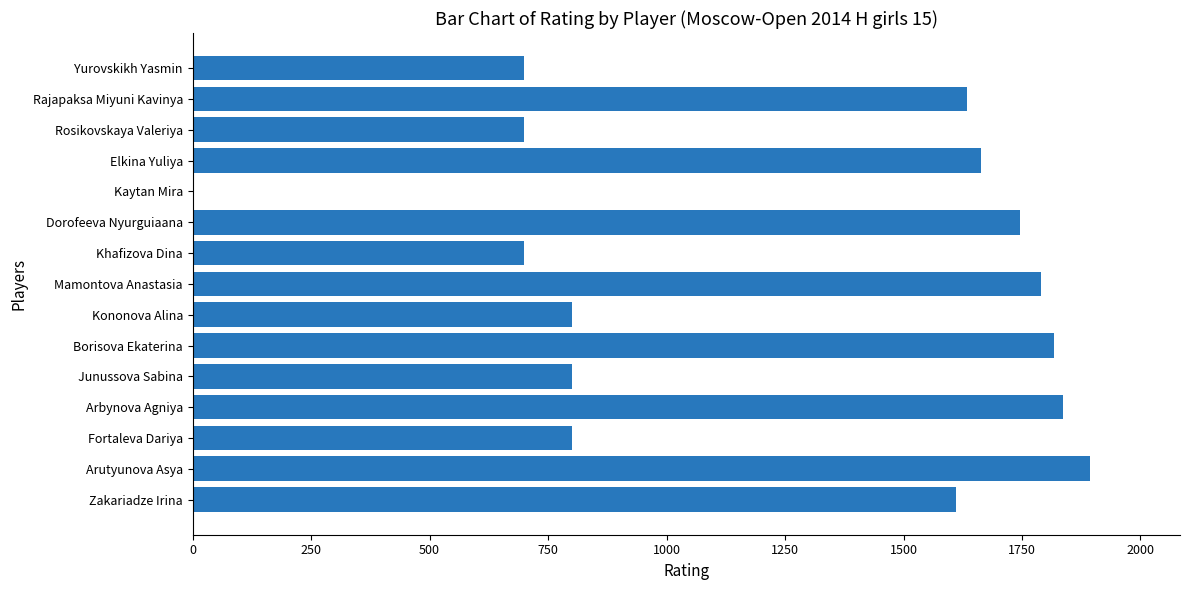

Are the bars grouped side by side (vs. stacked)?

No